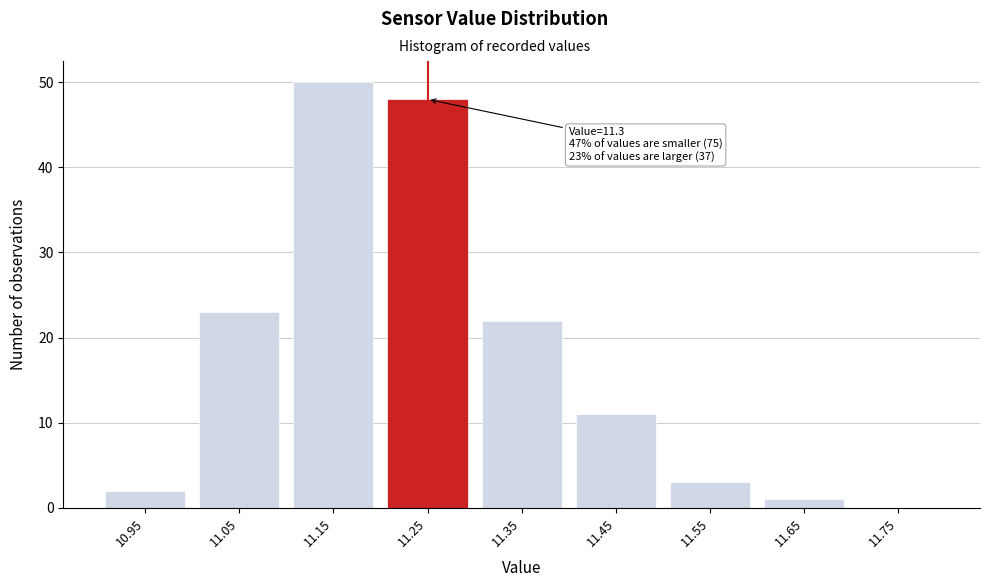

Reading left to right, what are all the values shown in this chart?

10.95=2	11.05=23	11.15=50	11.25=48	11.35=22	11.45=11	11.55=3	11.65=1	11.75=0